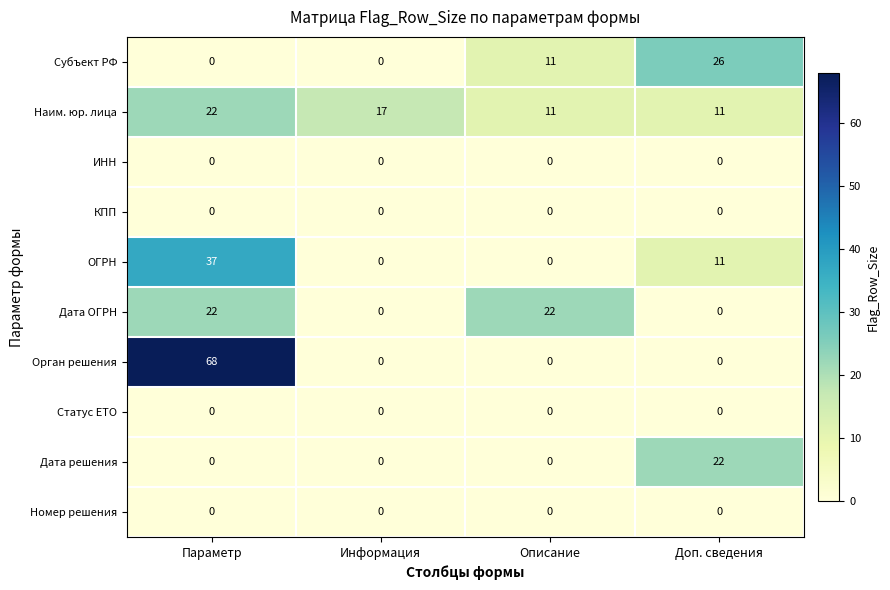

Which category has the highest value in the Субъект РФ series?

Доп. сведения